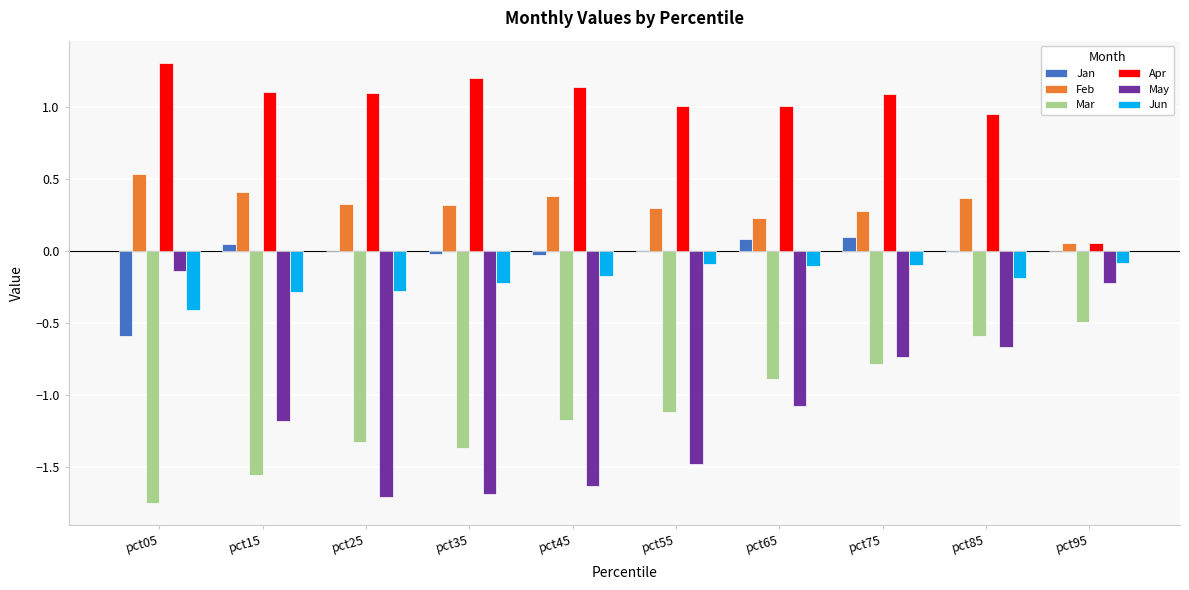

What value does the Apr series have at pct05?

1.3